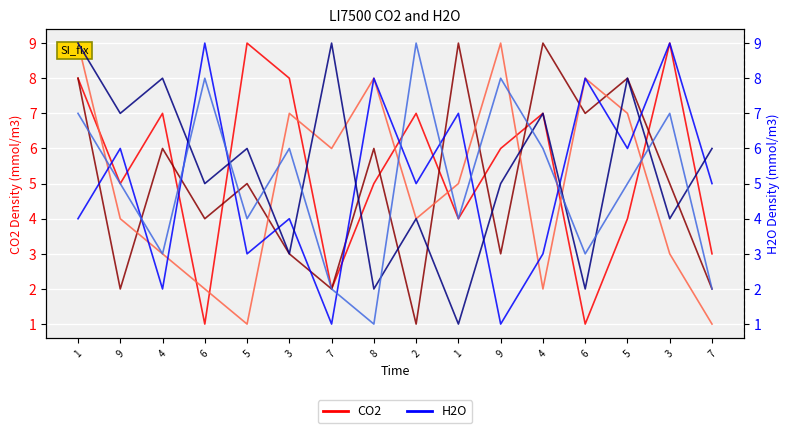

Is it true that col_6 equals 1 at 8?

False